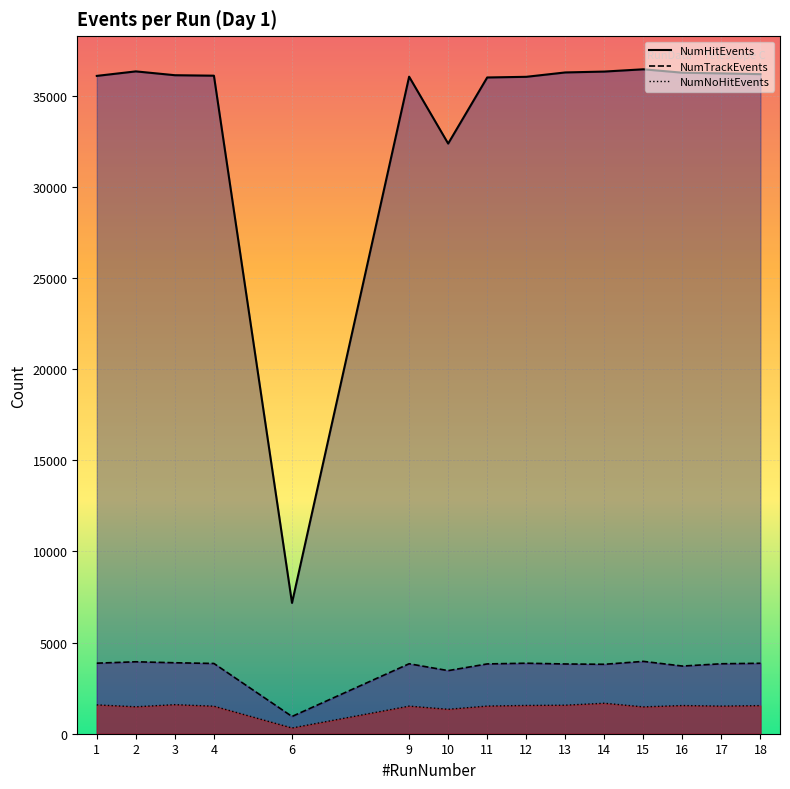

What is the difference between the maximum and second lowest values in the NumNoHitEvents series?

332